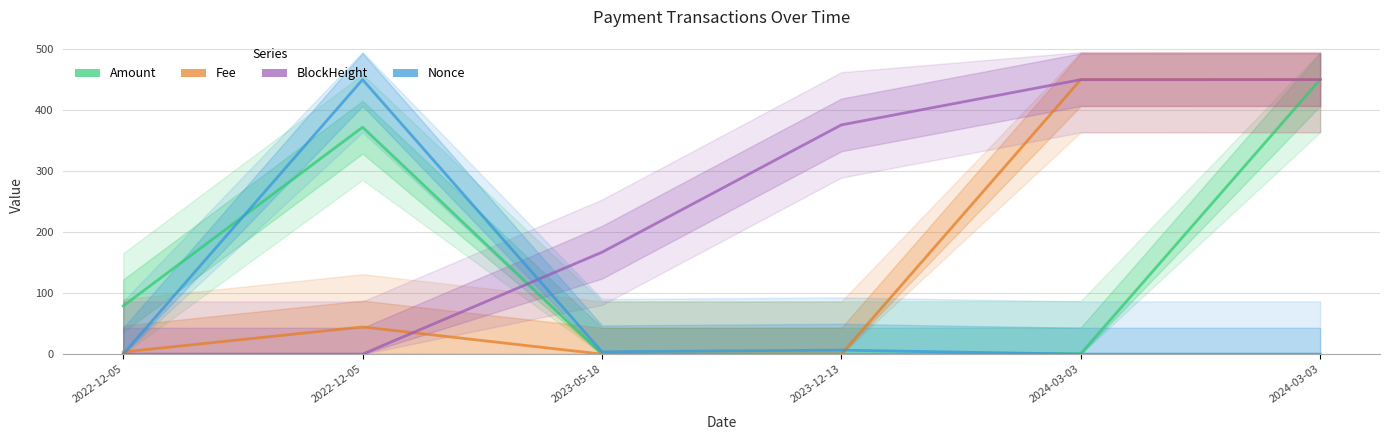

What is the maximum value shown in the chart?

450.0